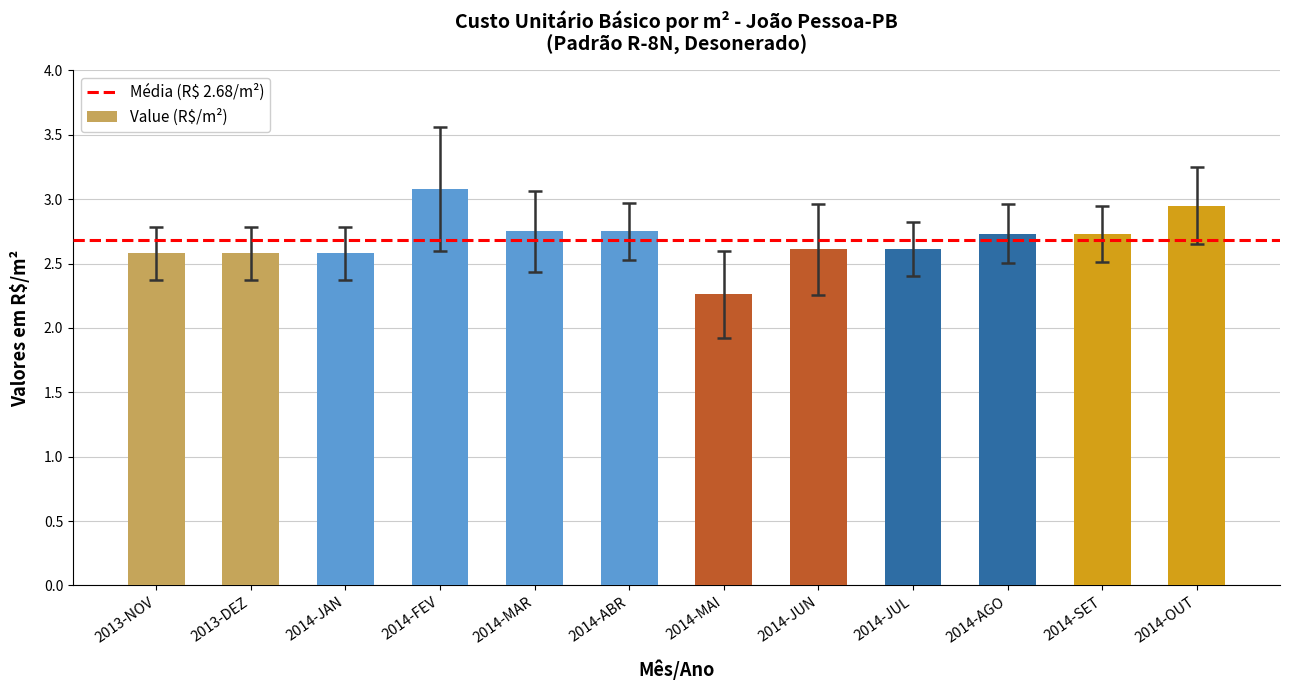

The chart shows a value of 1.3 at 2014-JUL. True or false?

False